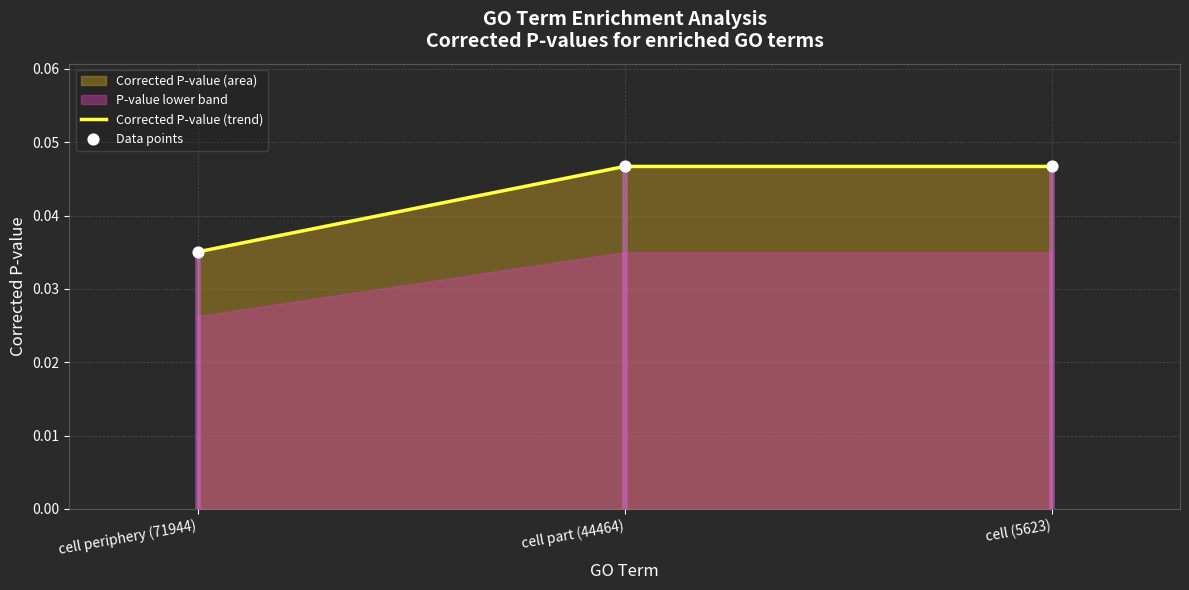

Between cell (5623) and cell periphery (71944), which is larger?

cell (5623)